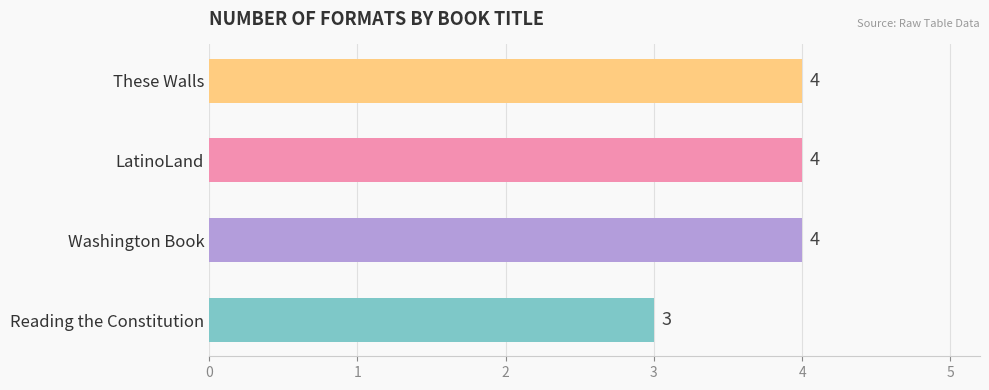

What is the change in value from Reading the Constitution to These Walls?

+1